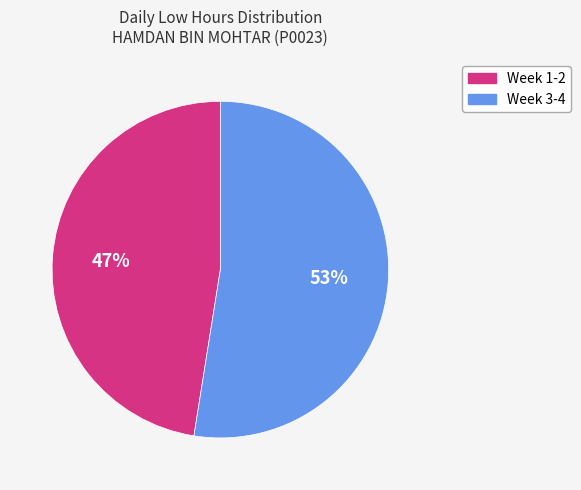

How many segments does this pie chart have?

2